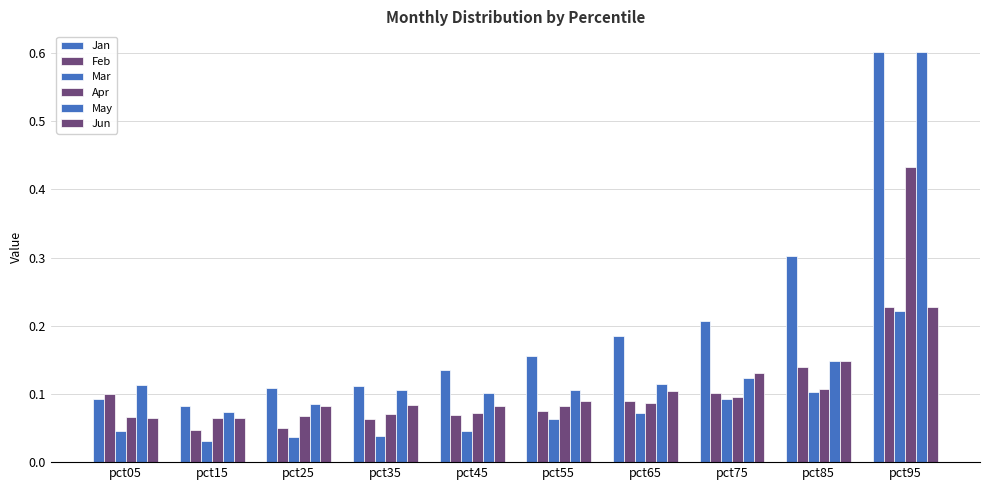

Which has a higher value, pct25 or pct95?

pct95